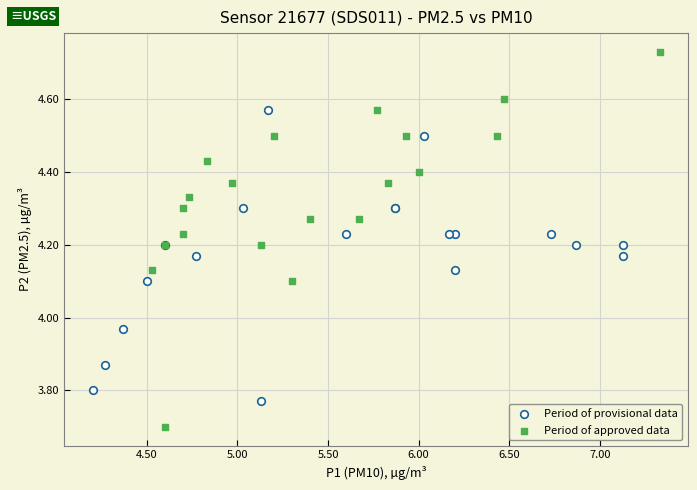

Which series contains the highest Y value?

Period of approved data